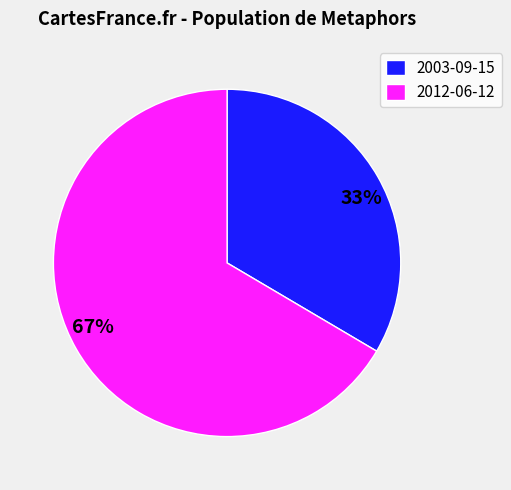

Do 2003-09-15 and 2012-06-12 together represent more than half of the pie?

Yes